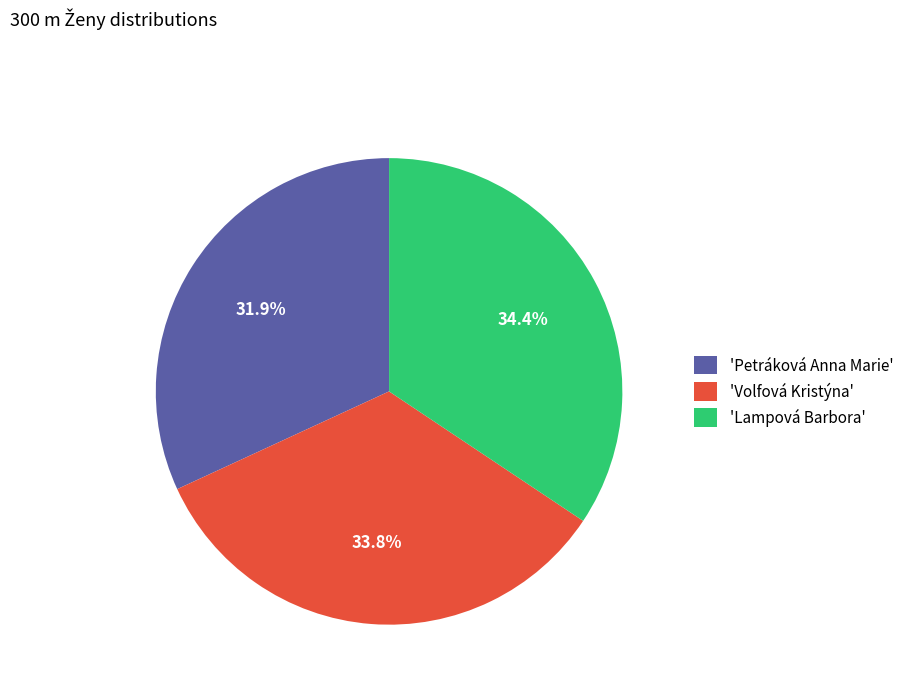

What is the smallest slice in the pie chart?

'Petráková Anna Marie'